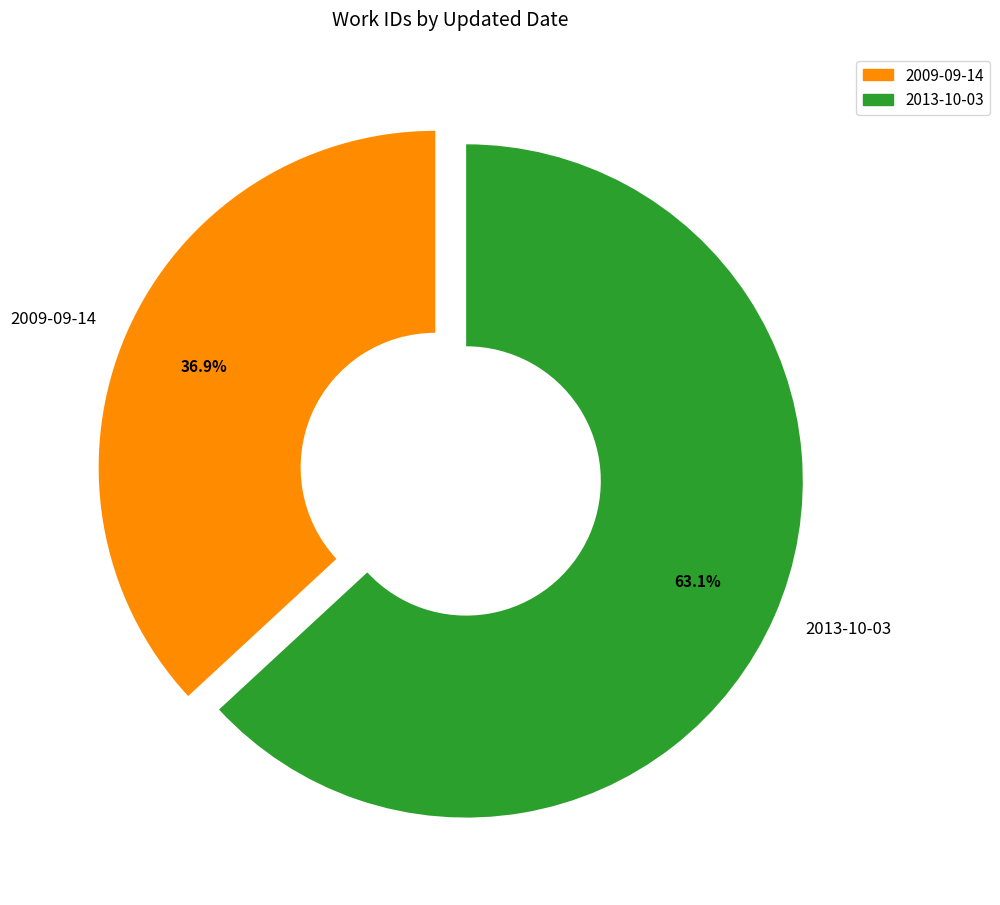

What percentage is the 2013-10-03 slice, to the nearest percent?

63%